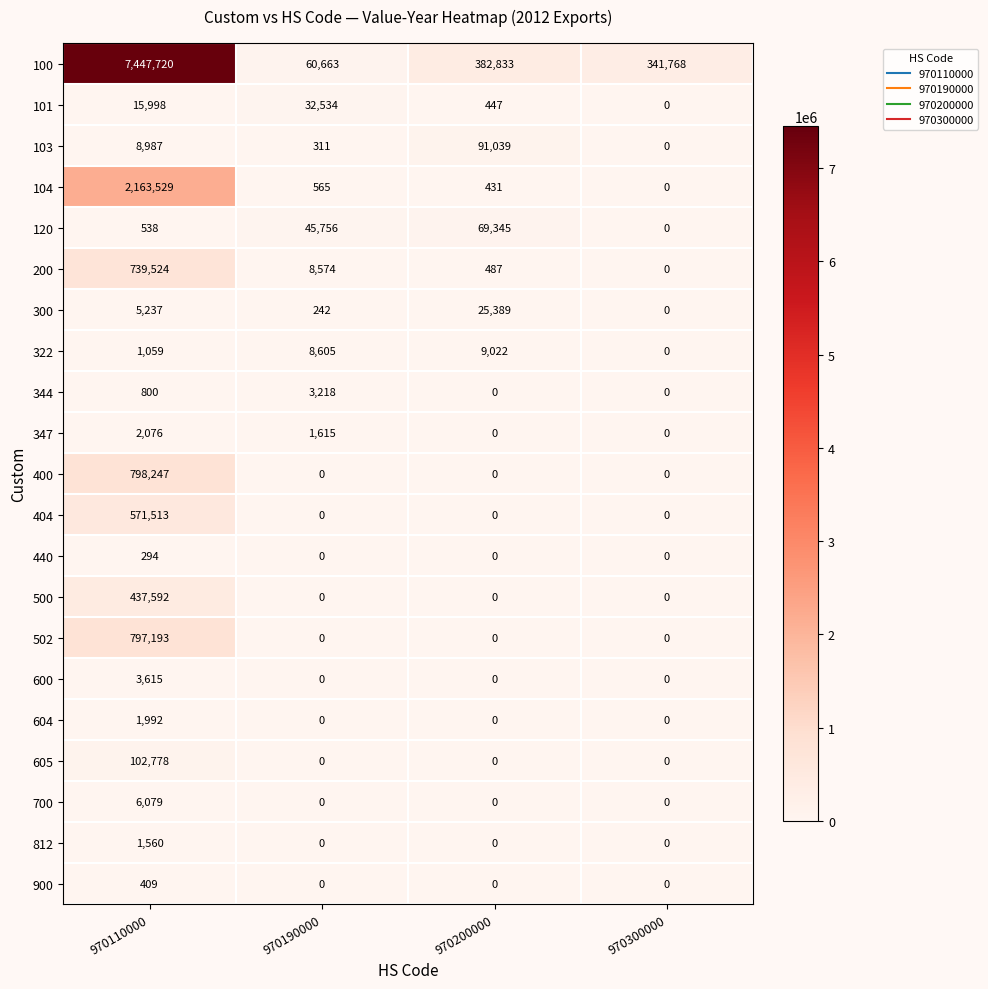

What is the difference between the 103 values at 970200000 and 970300000?

91039